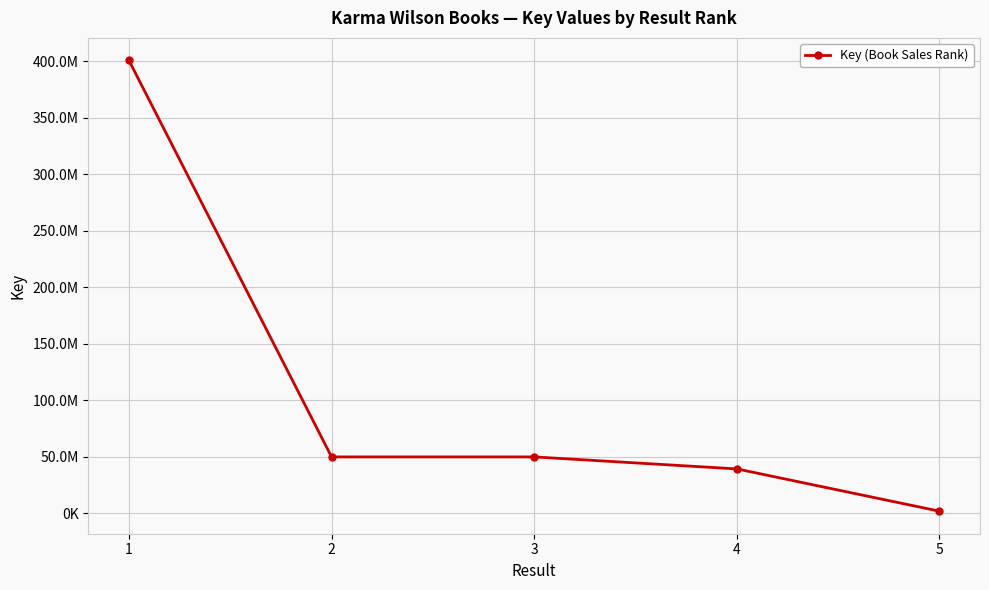

Reading left to right, extract all data points from this chart.

1=400872791	2=49845837	3=49845174	4=39218311	5=1788666